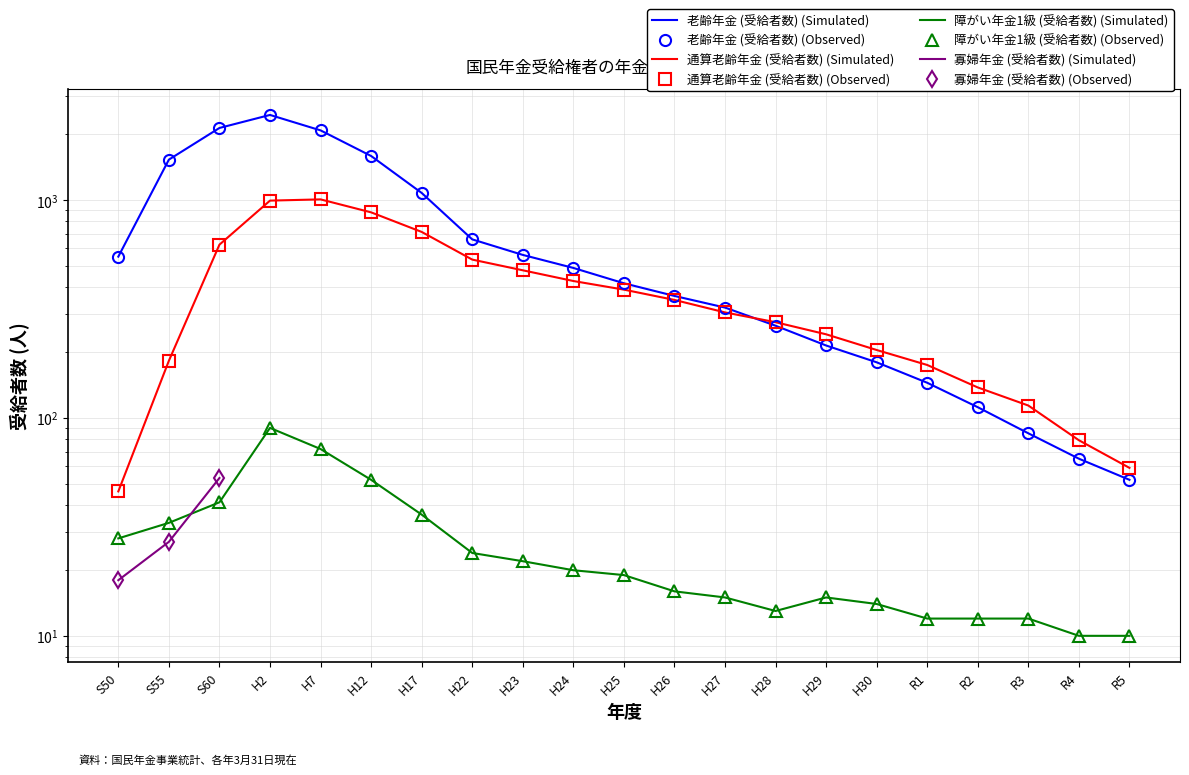

What is the label of the 6th point from the right?

H30